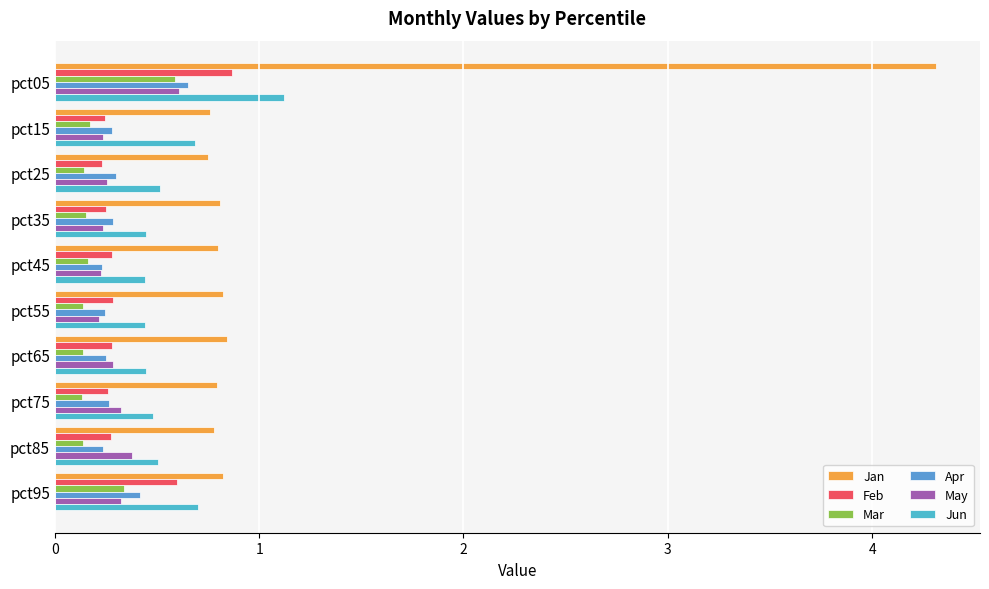

What is the difference between the maximum and minimum values in the May series?

0.4